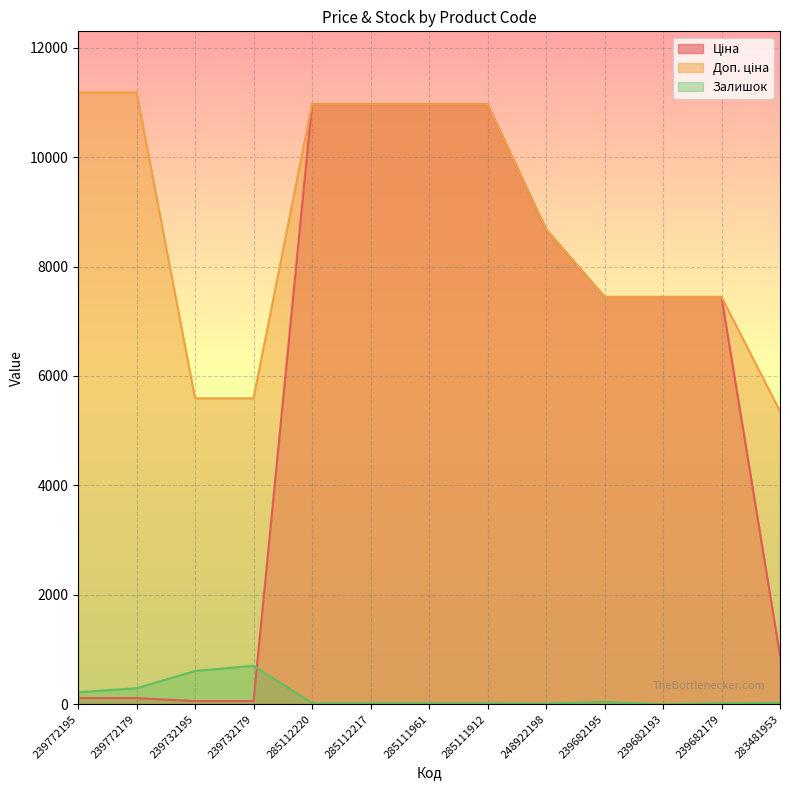

Does the chart display data point markers on the line(s)?

No